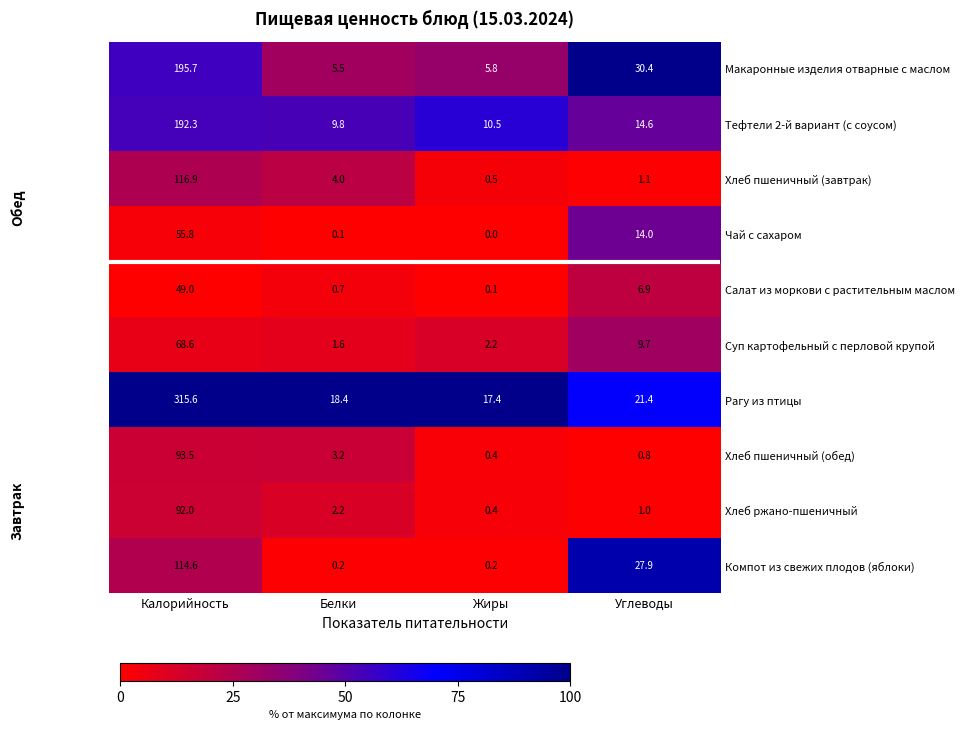

What is the sum of the Хлеб пшеничный (завтрак) values at Белки and Углеводы?

5.1